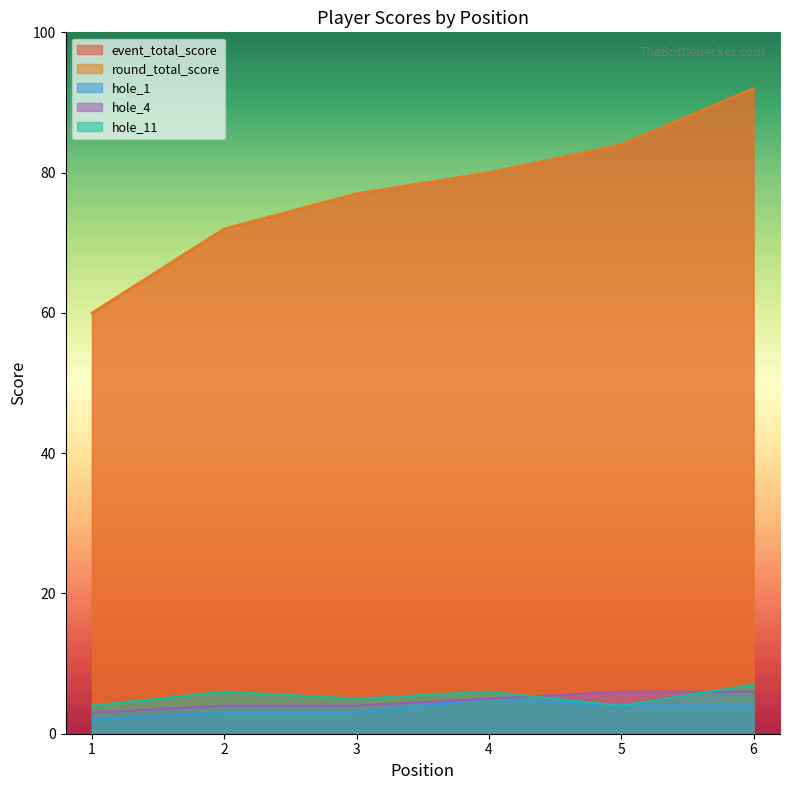

At which category is the sum across all series the highest?

6